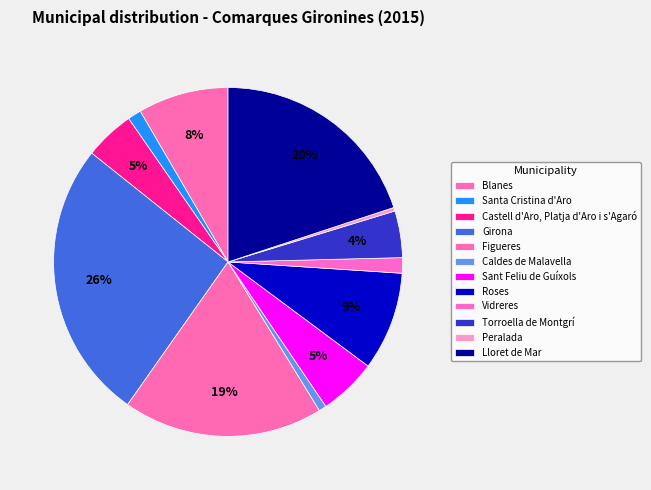

To the nearest percent, what percentage of the pie is Girona?

26%